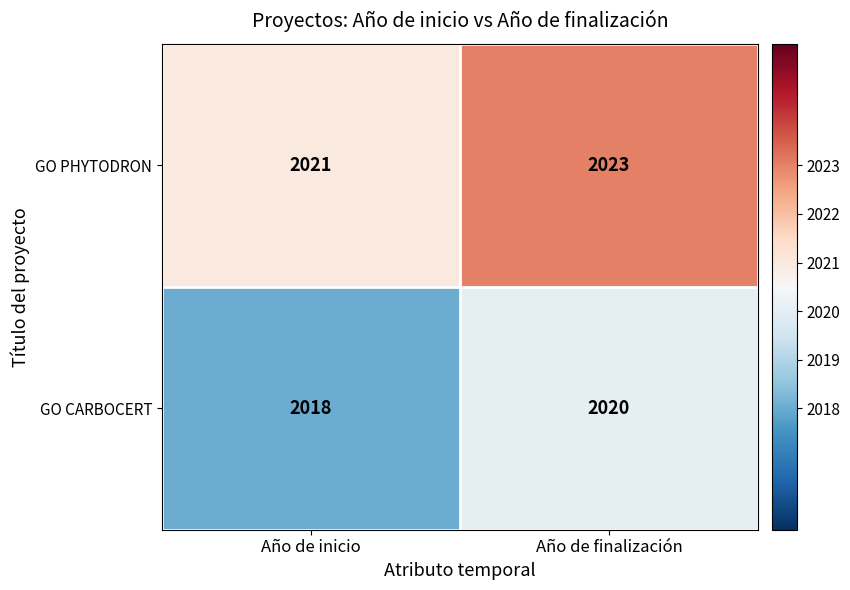

What is the spread (max minus min) of values at Año de finalización?

3